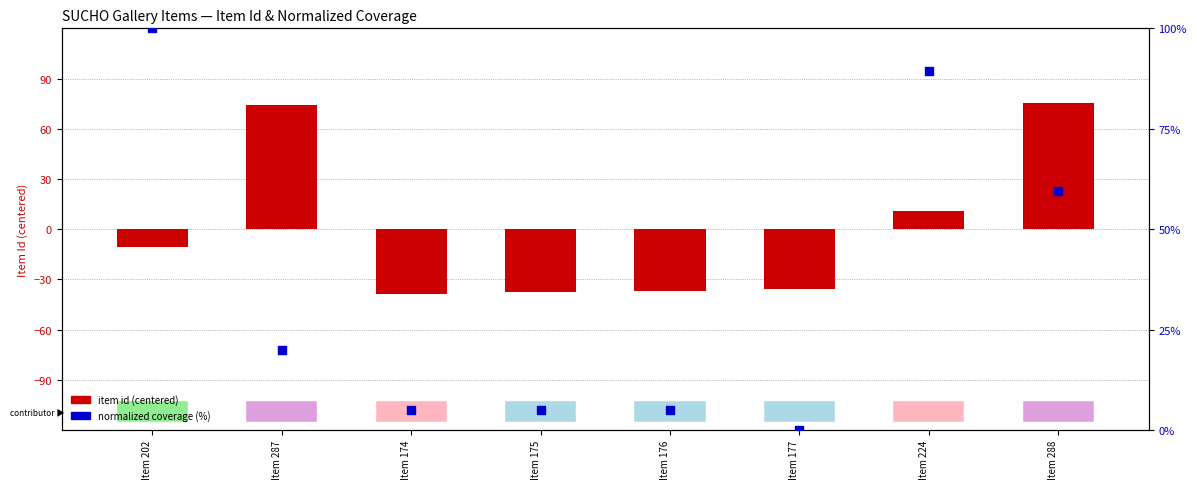

Which series contains the lowest Y value?

item id (centered)